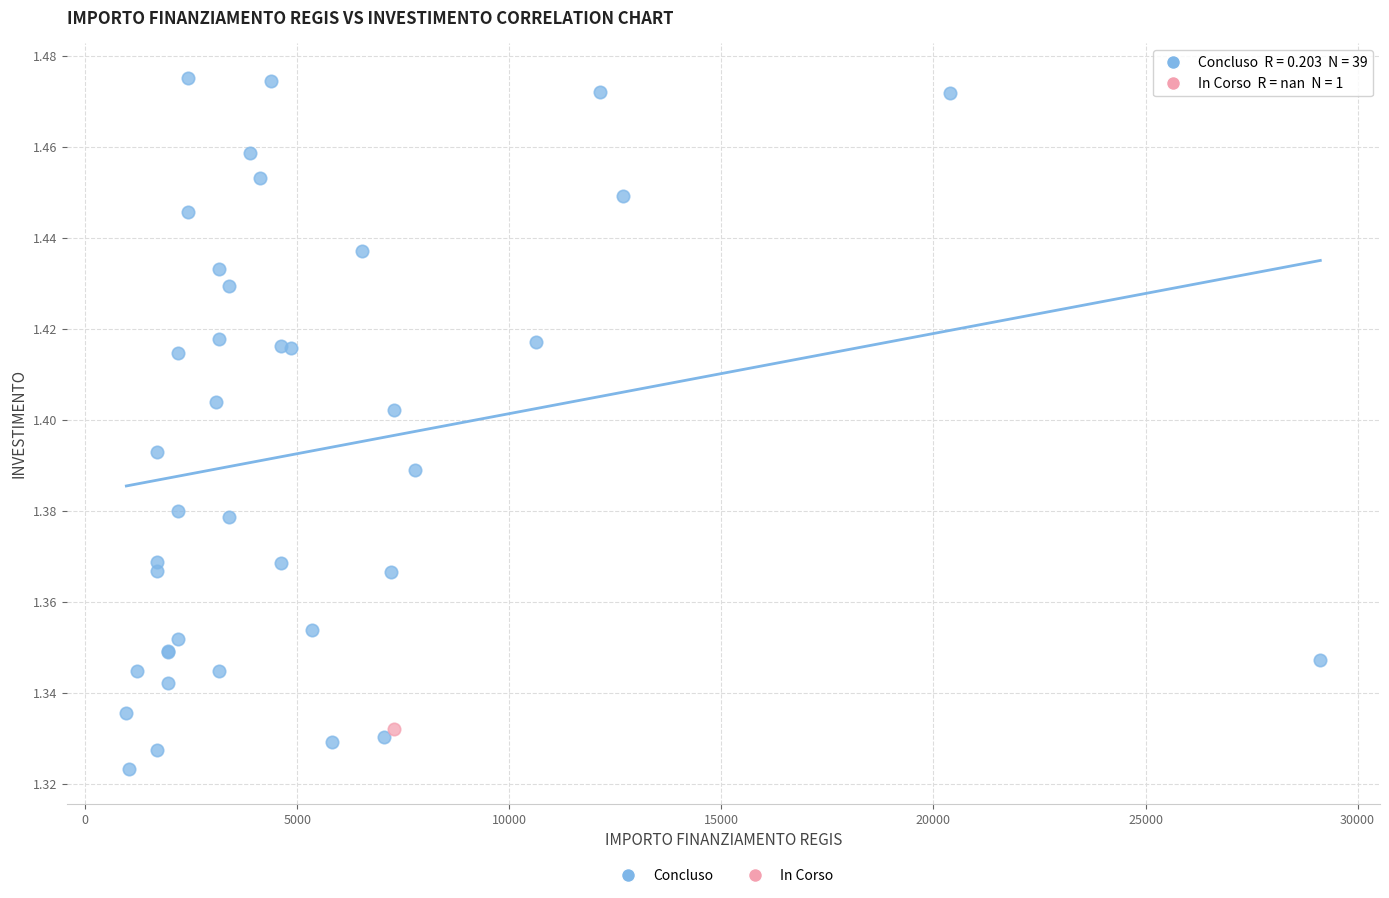

What are all the series names shown in the legend?

Concluso, In Corso